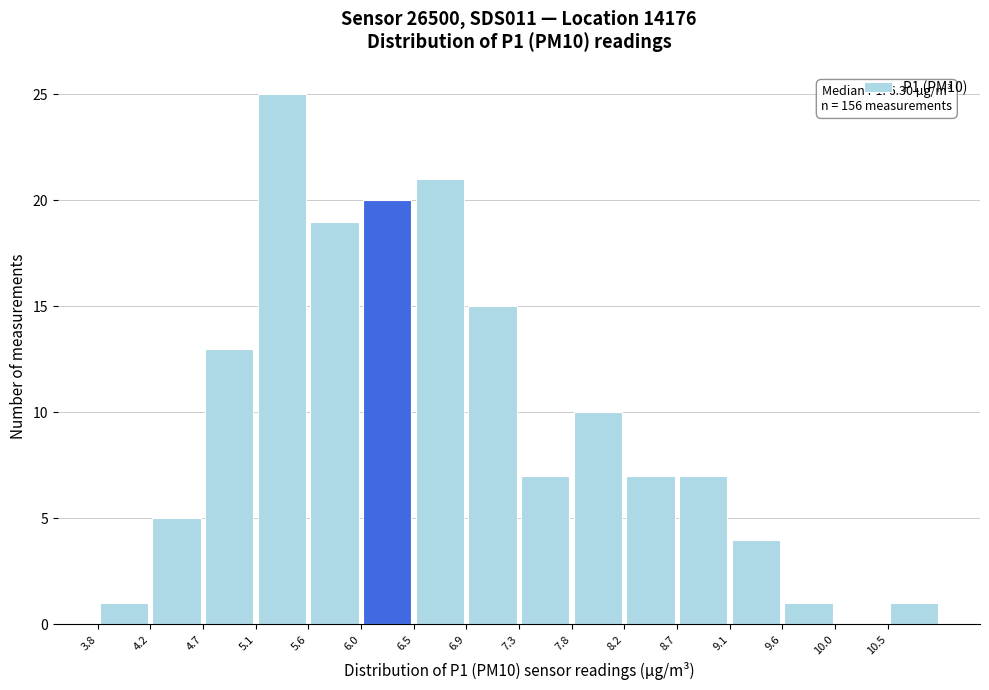

Over which range of the x-axis is the bar tallest?

5.15 to 5.60